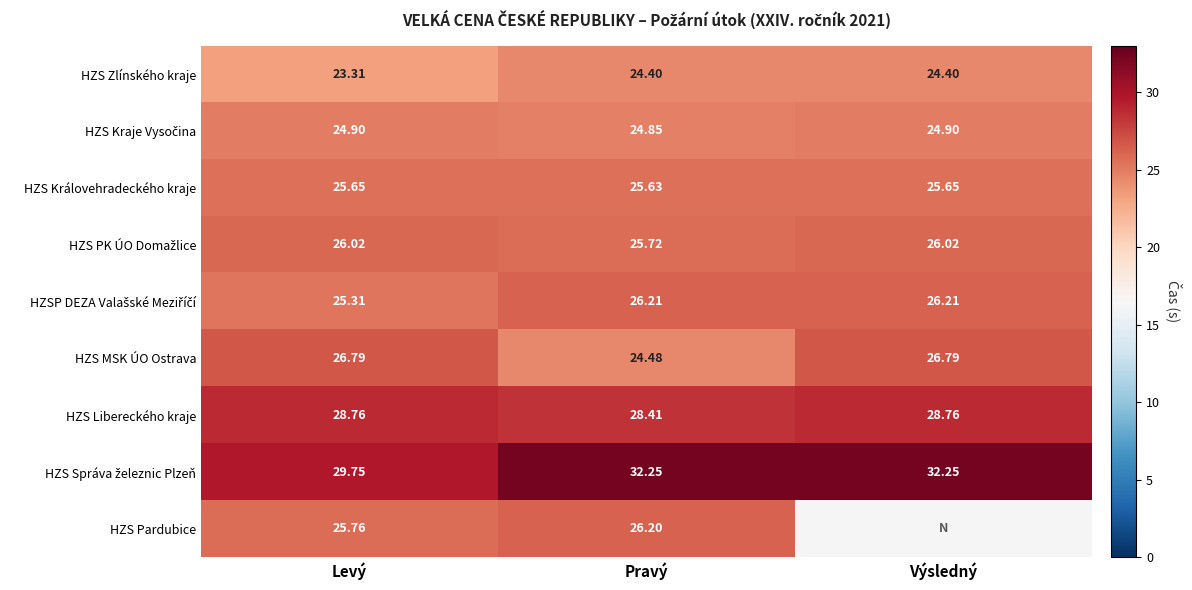

Where is HZS Libereckého kraje nearest to the value 28?

Pravý